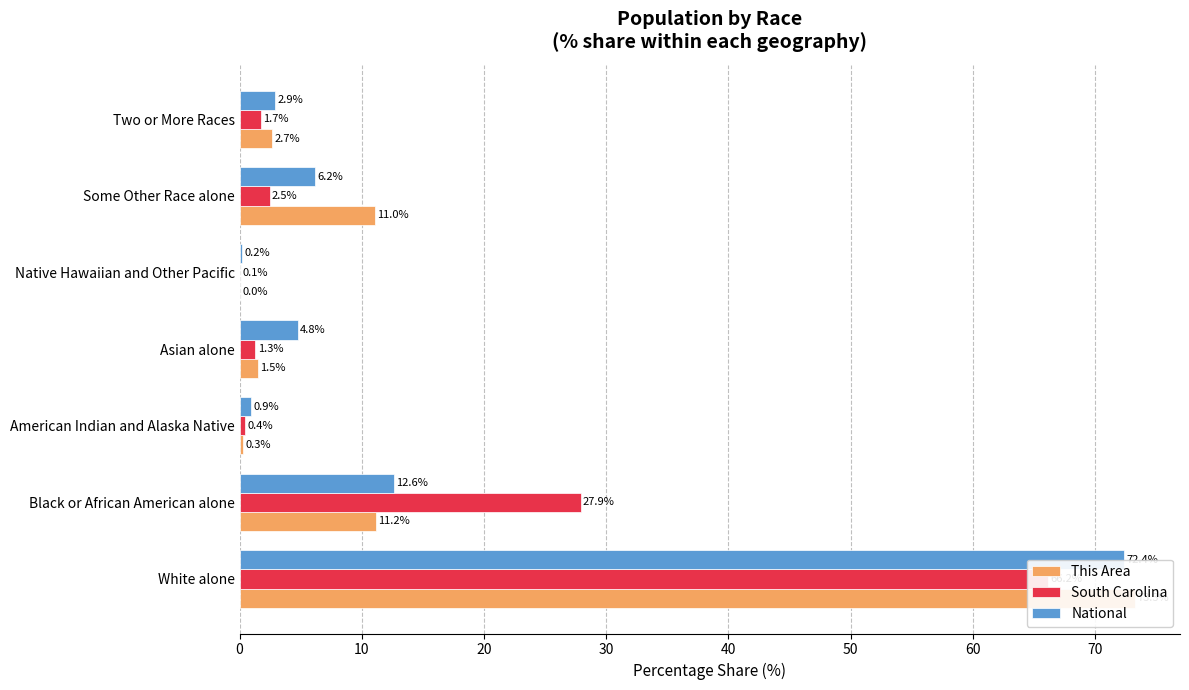

What is the approximate value of South Carolina at White alone?

66.2